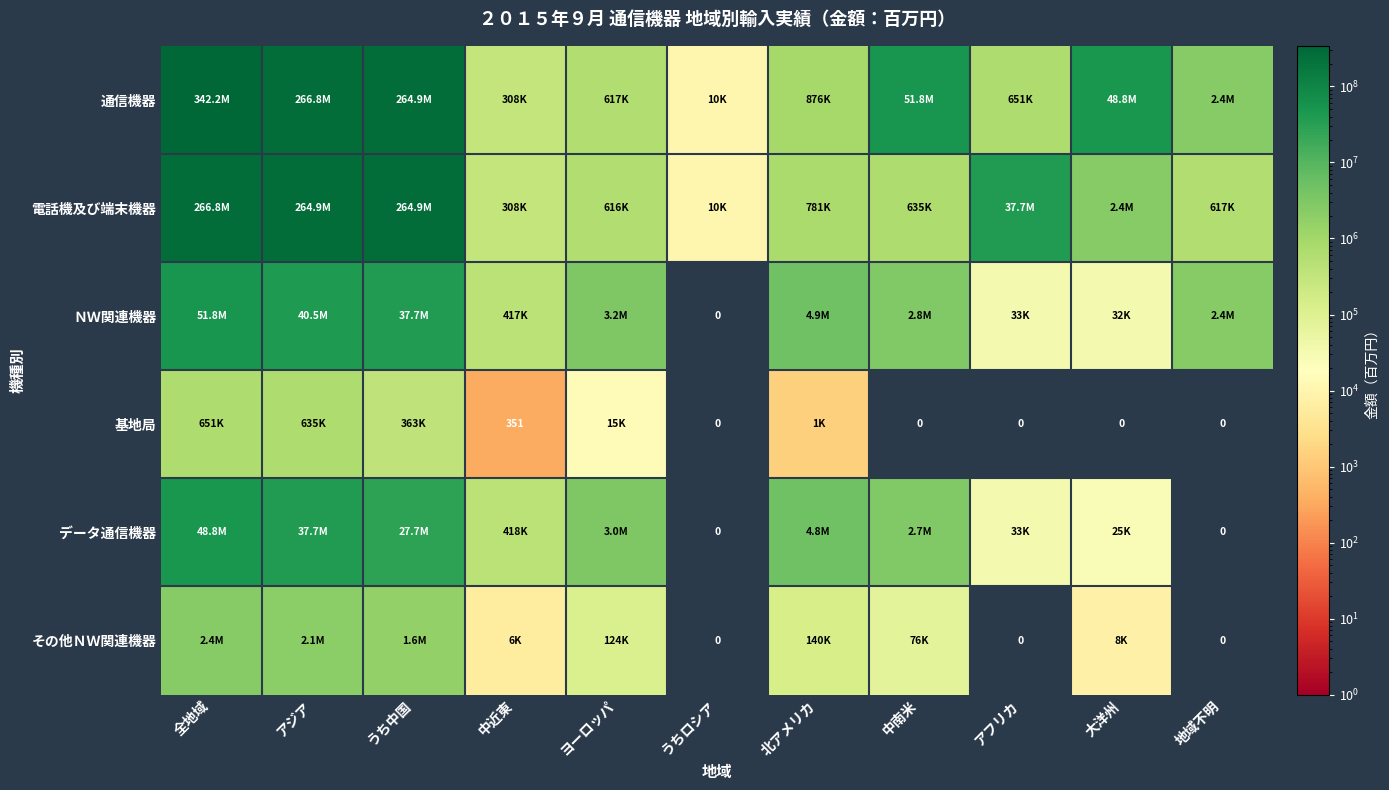

Which series has the largest total across all categories?

通信機器